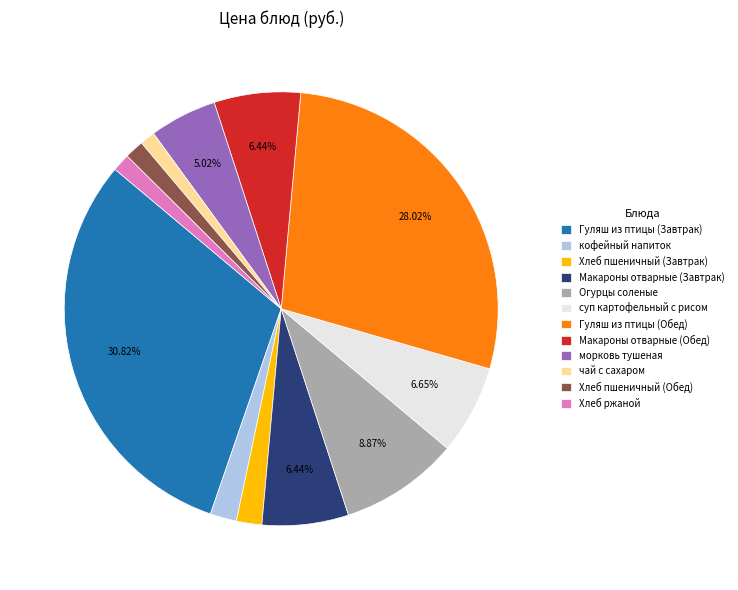

Combined, do Хлеб пшеничный (Завтрак) and суп картофельный с рисом account for over 50%?

No